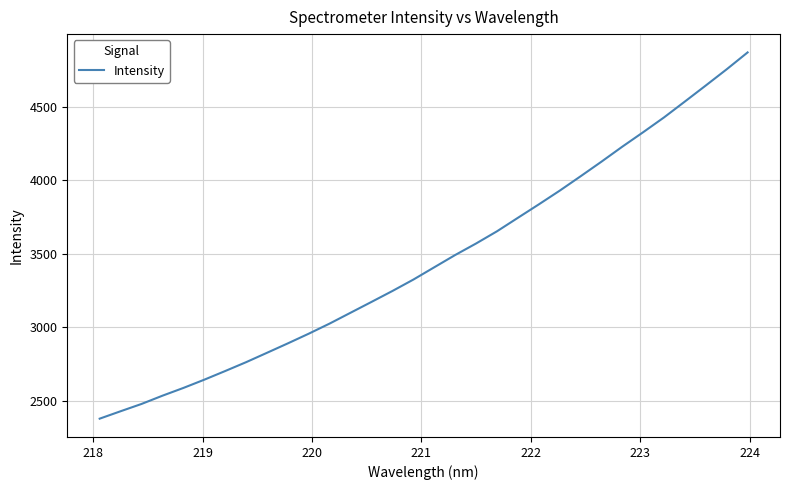

What is the average value?

3456.8